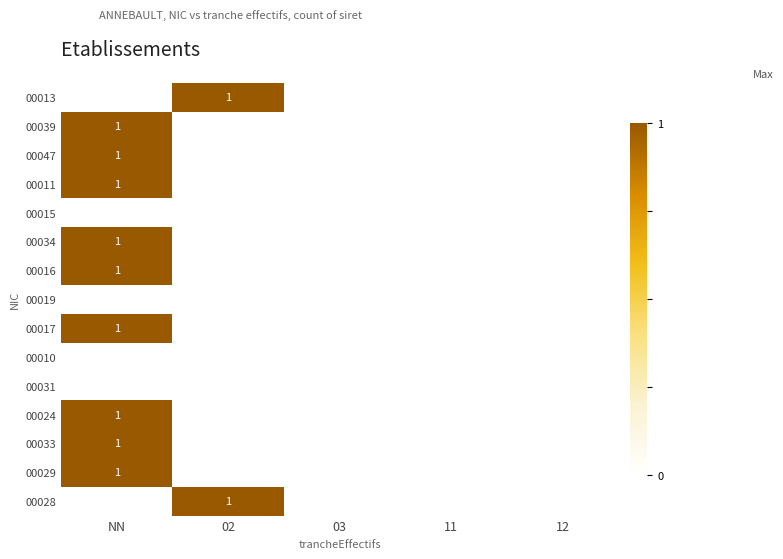

What is the spread (max minus min) of values at NN?

1